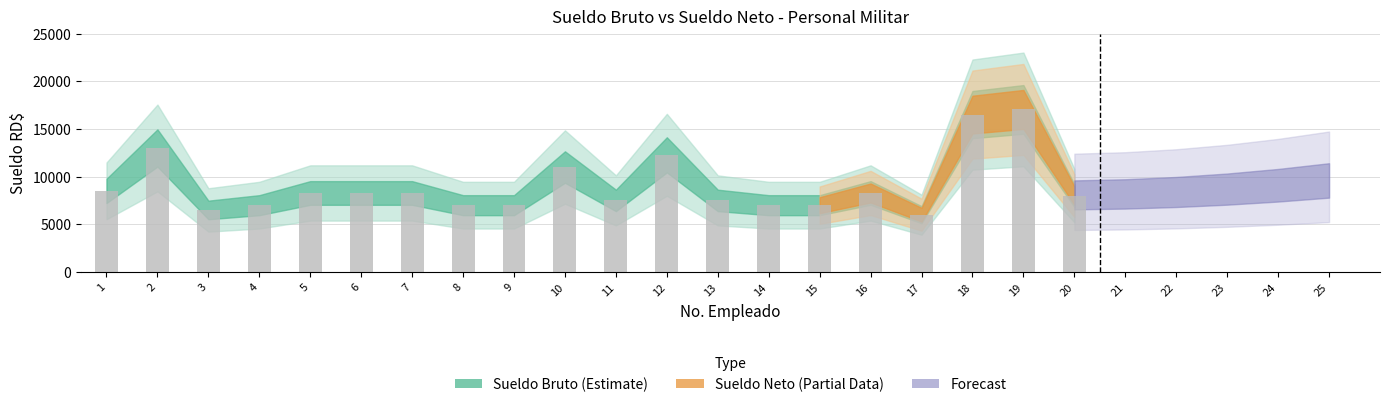

What is the sum of the values at 3 and 15?

13500